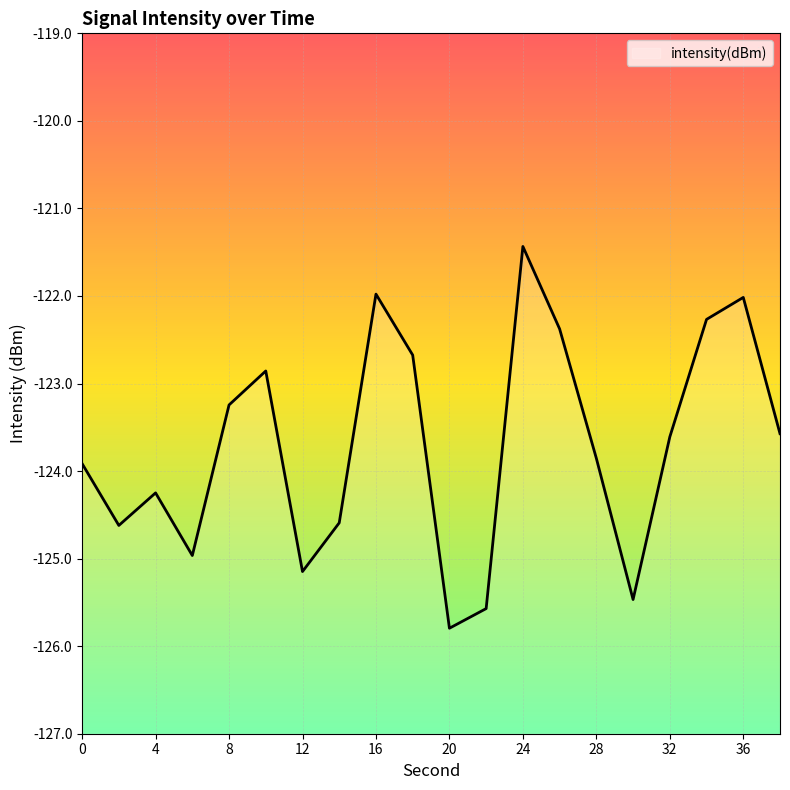

What is the minimum value shown in the chart?

-125.8